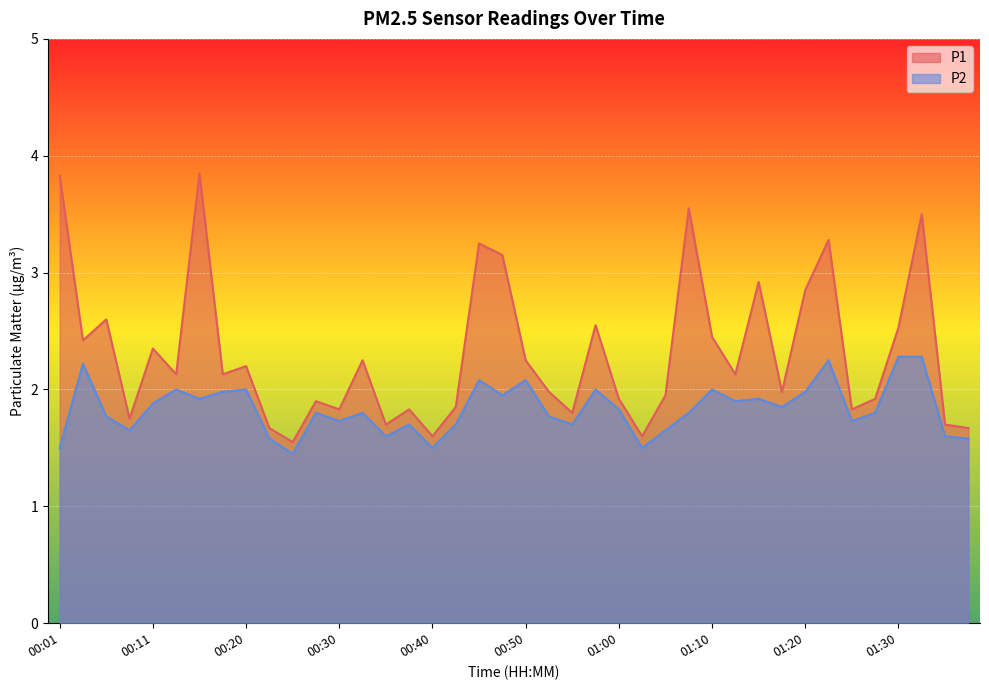

Which series has the largest total across all categories?

P1